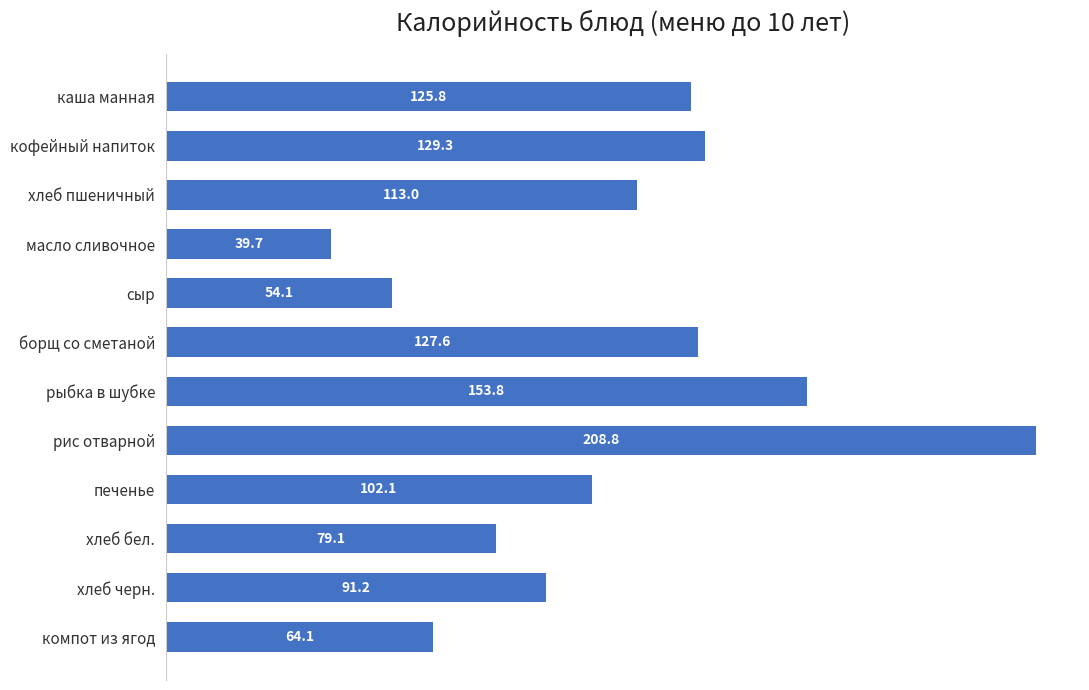

What position from the bottom is рис отварной?

5